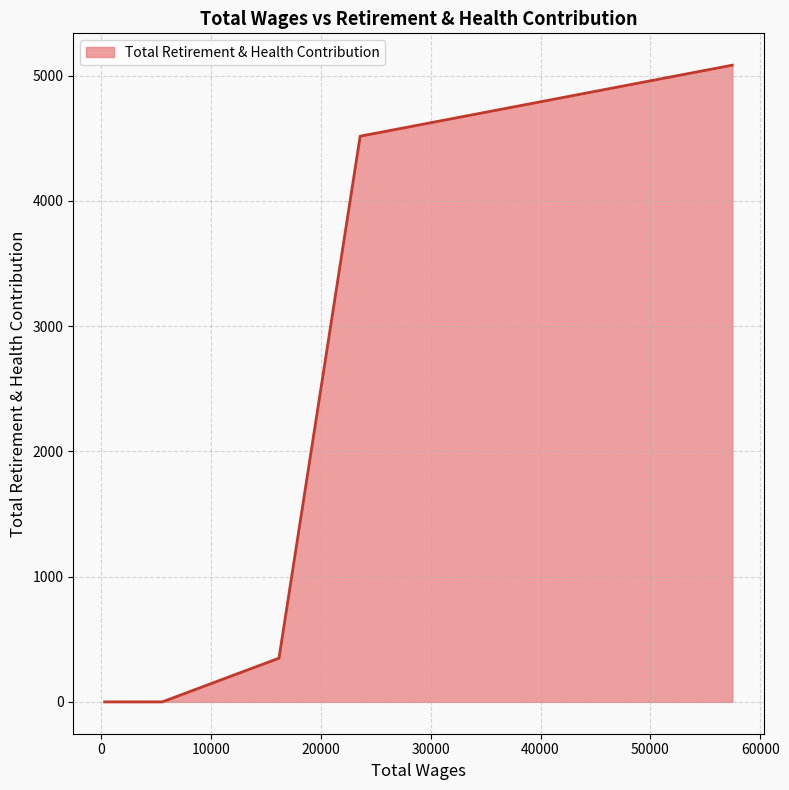

What is the sum of all values?

9948